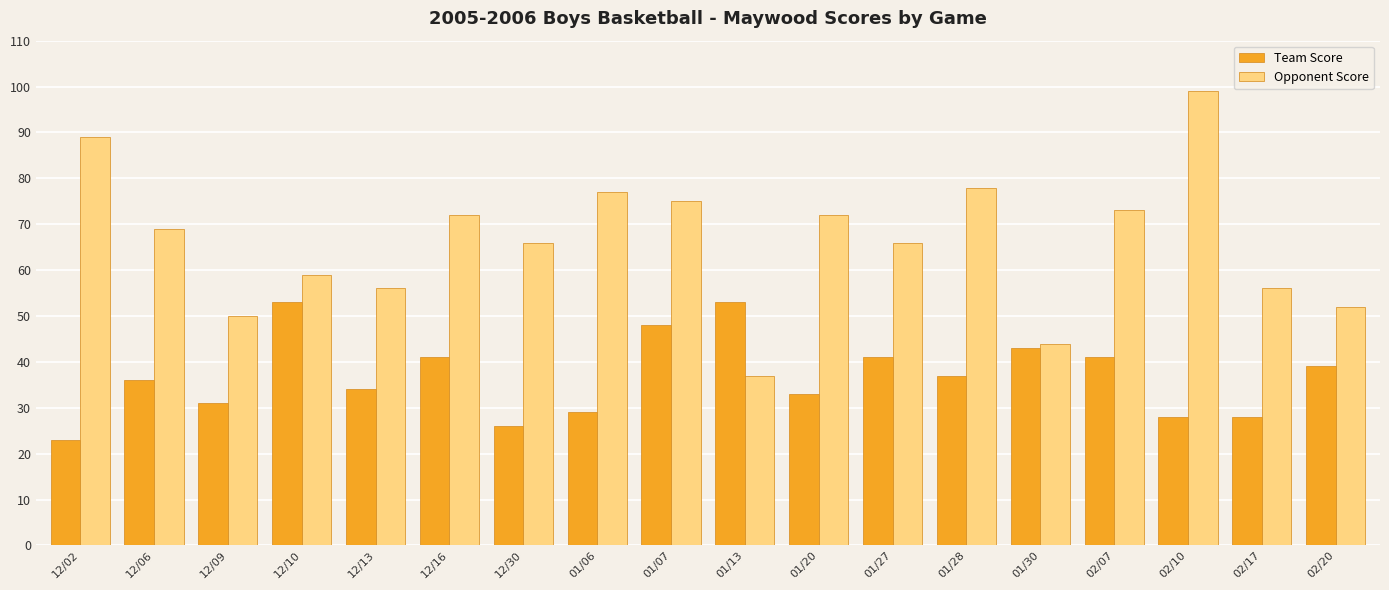

The value of Opponent Score at 12/09 is 50. True or false?

True